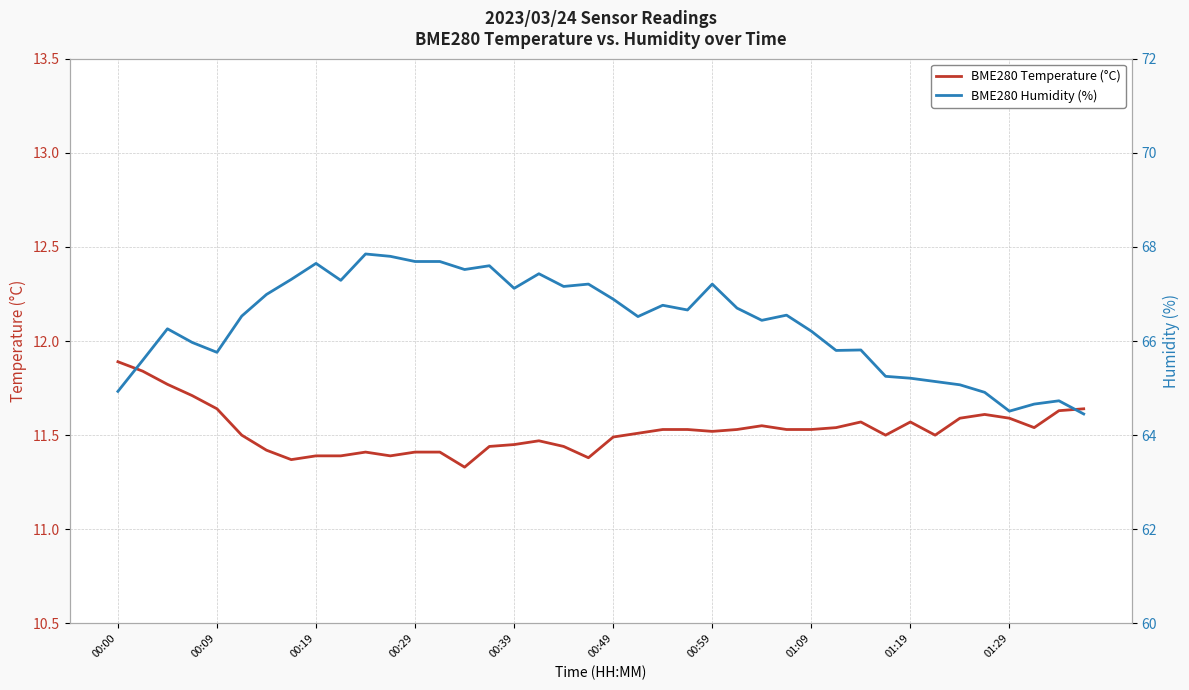

True or false: BME280 Temperature (°C) and BME280 Humidity (%) intersect in this chart.

False